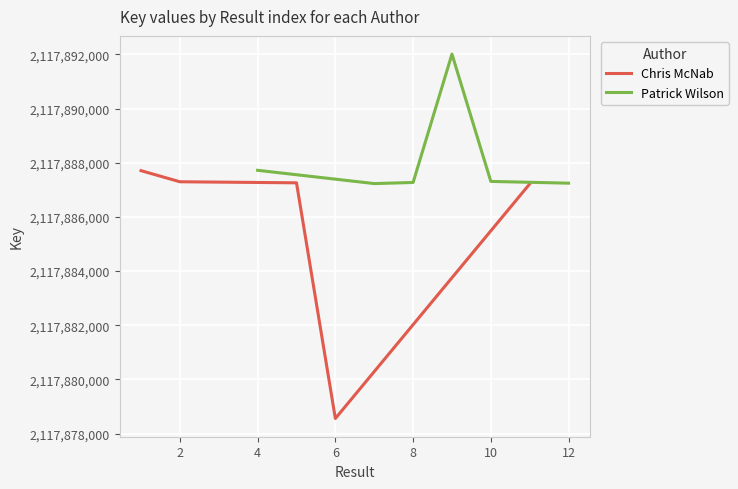

The value of Patrick Wilson at 12 is 2117887246. True or false?

True